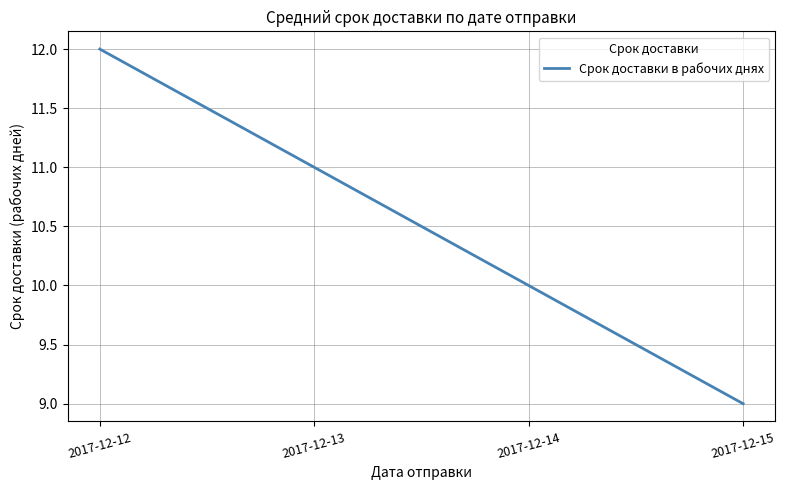

What is the approximate value at 2017-12-15?

9